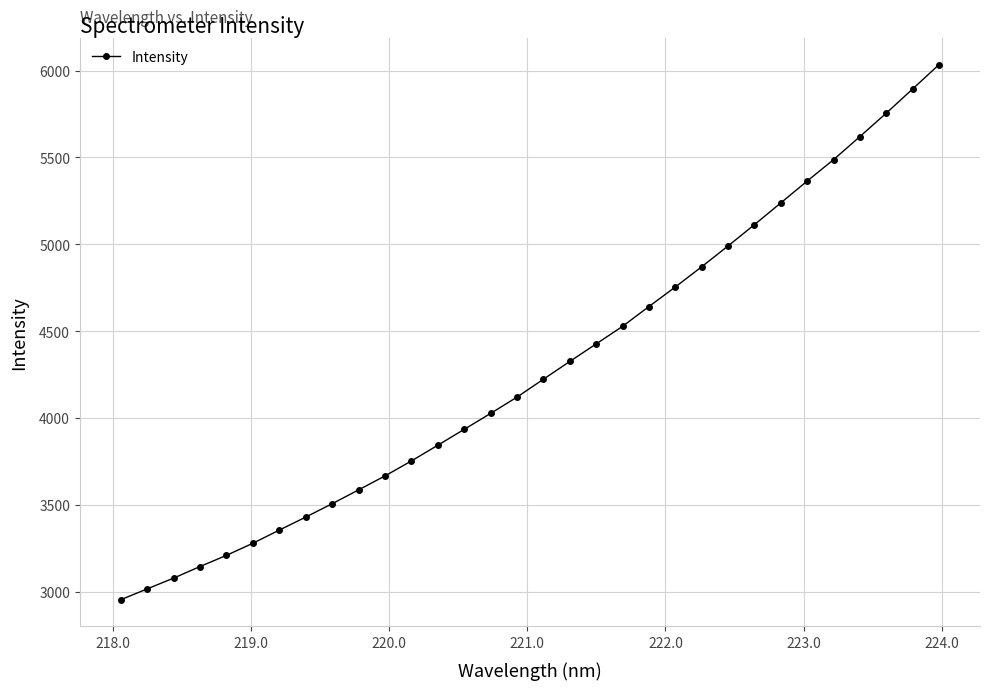

What is the difference between the second highest and second lowest values?

2878.9